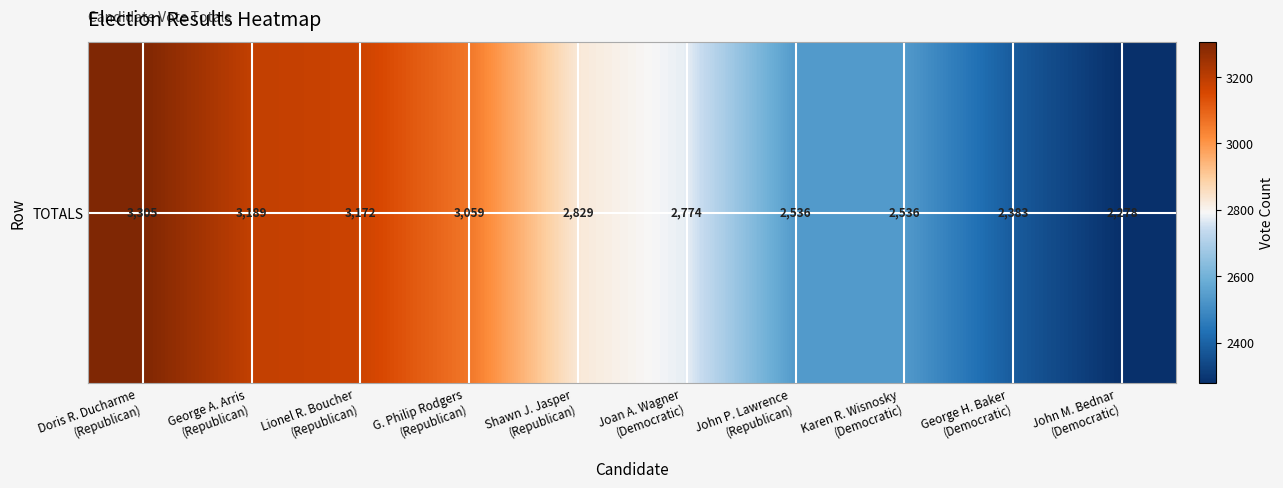

Rank the categories by value from lowest to highest.

John M. Bednar
(Democratic), George H. Baker
(Democratic), John P. Lawrence
(Republican), Karen R. Wisnosky
(Democratic), Joan A. Wagner
(Democratic), Shawn J. Jasper
(Republican), G. Philip Rodgers
(Republican), Lionel R. Boucher
(Republican), George A. Arris
(Republican), Doris R. Ducharme
(Republican)